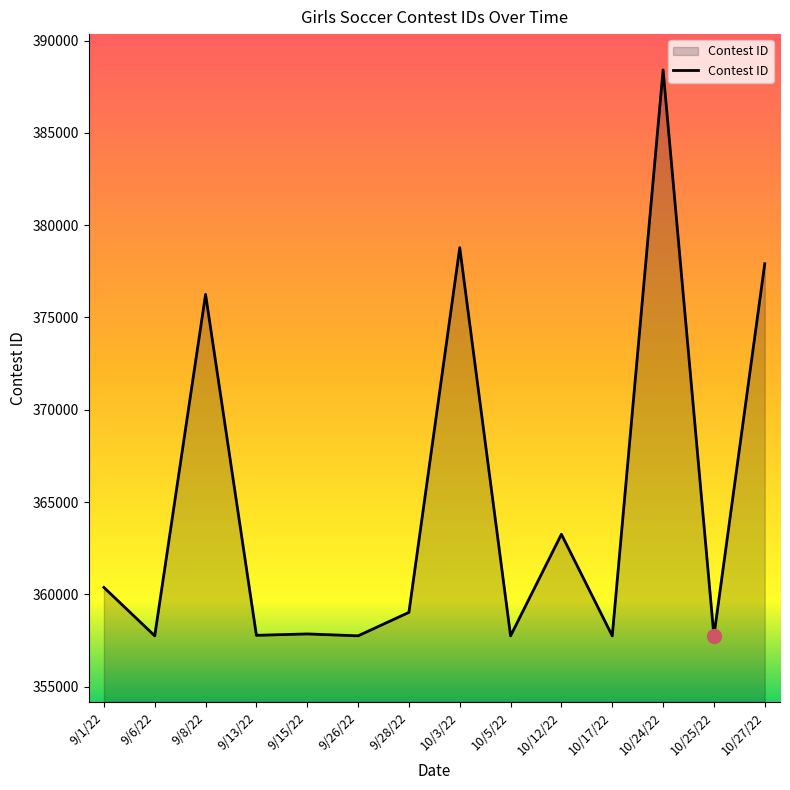

What is the greatest value displayed?

388412